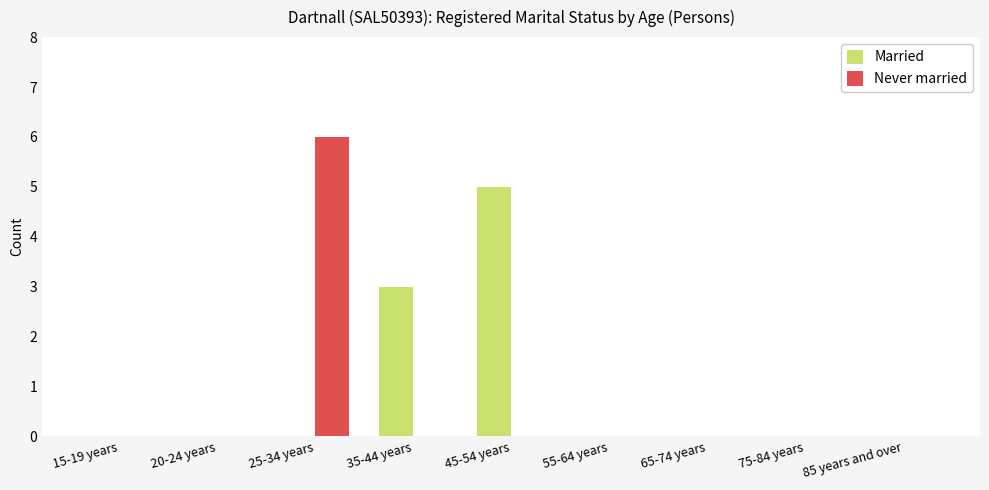

Where is Married nearest to the value 2?

35-44 years